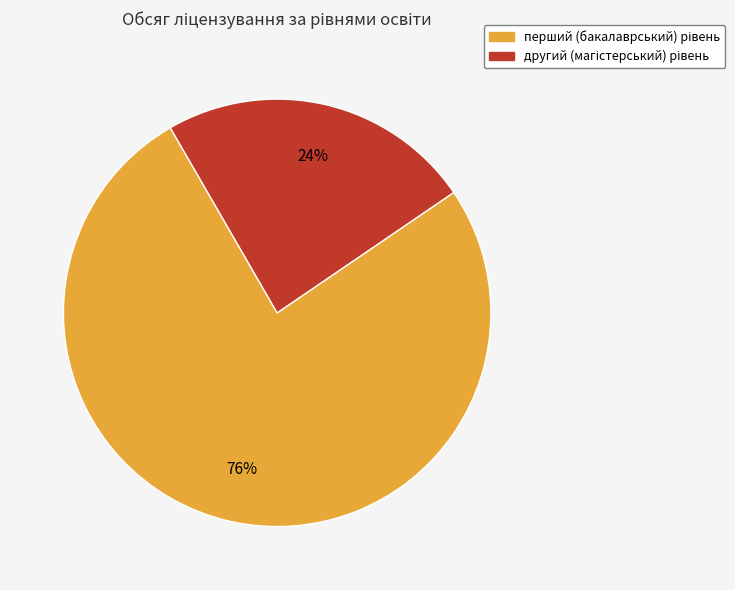

Does any single category account for the majority?

Yes